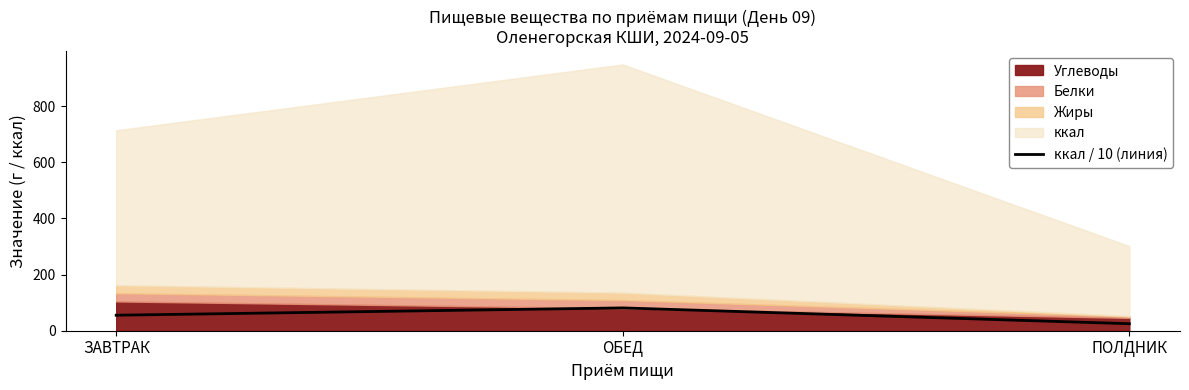

The chart shows a value of 81.3 at ОБЕД. True or false?

True